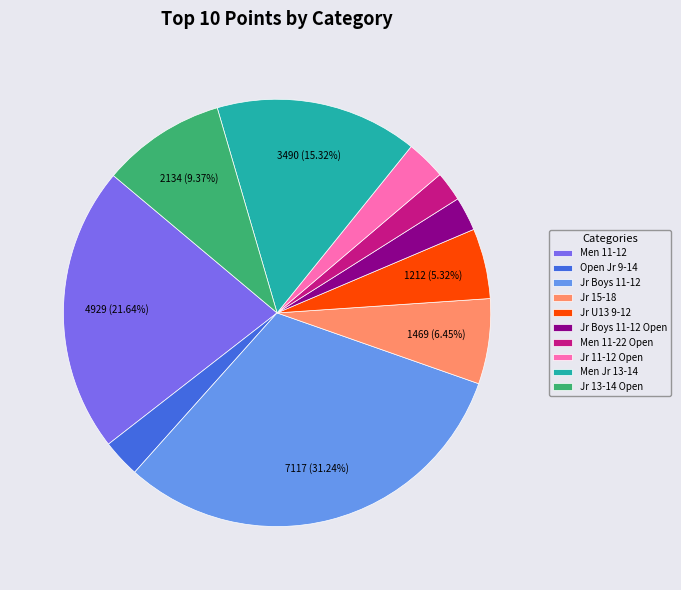

Does any single category account for the majority?

No